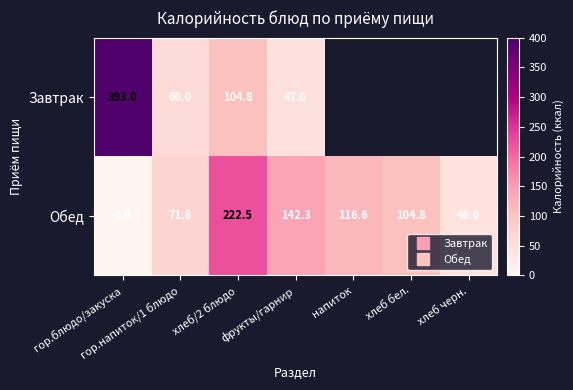

Where is Завтрак nearest to the value 220?

хлеб/2 блюдо